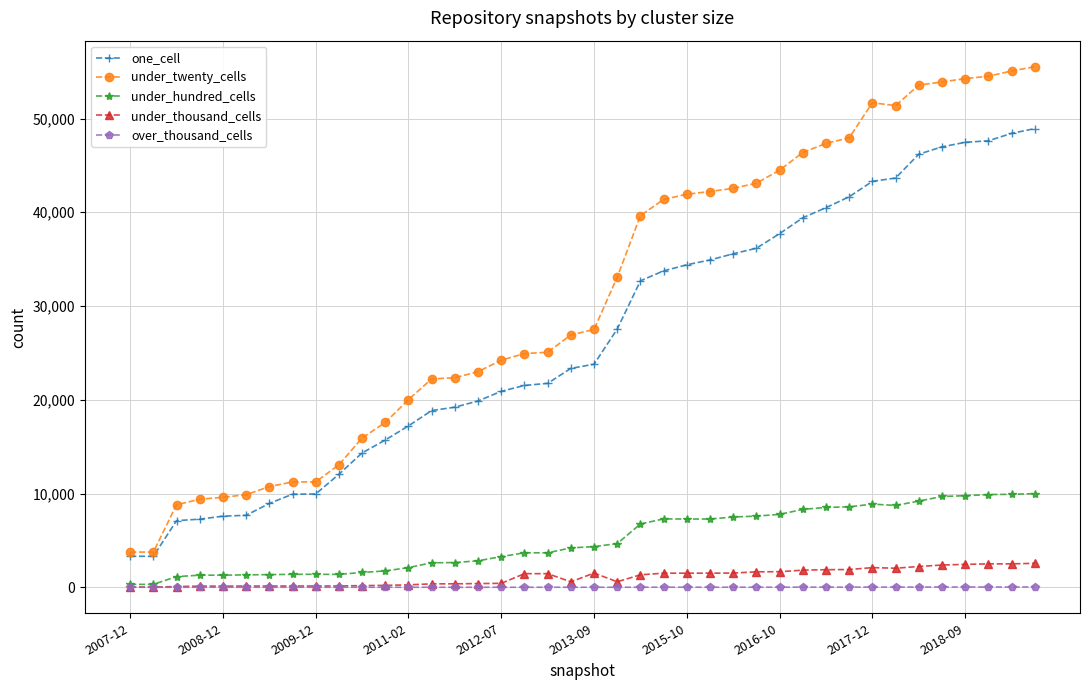

List the series in order of their peak value, lowest first.

over_thousand_cells, under_thousand_cells, under_hundred_cells, one_cell, under_twenty_cells